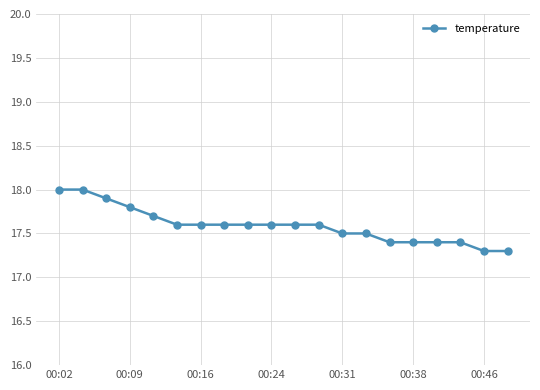

What is the value of the 15th point from the left?

17.4